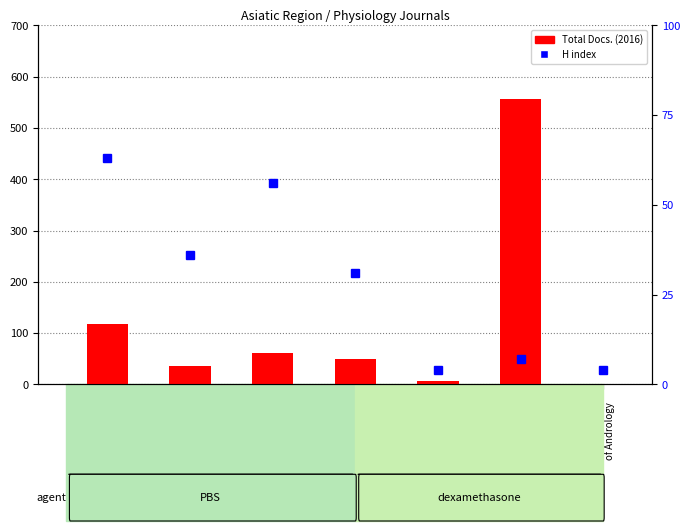

How many distinct data groups are displayed?

2